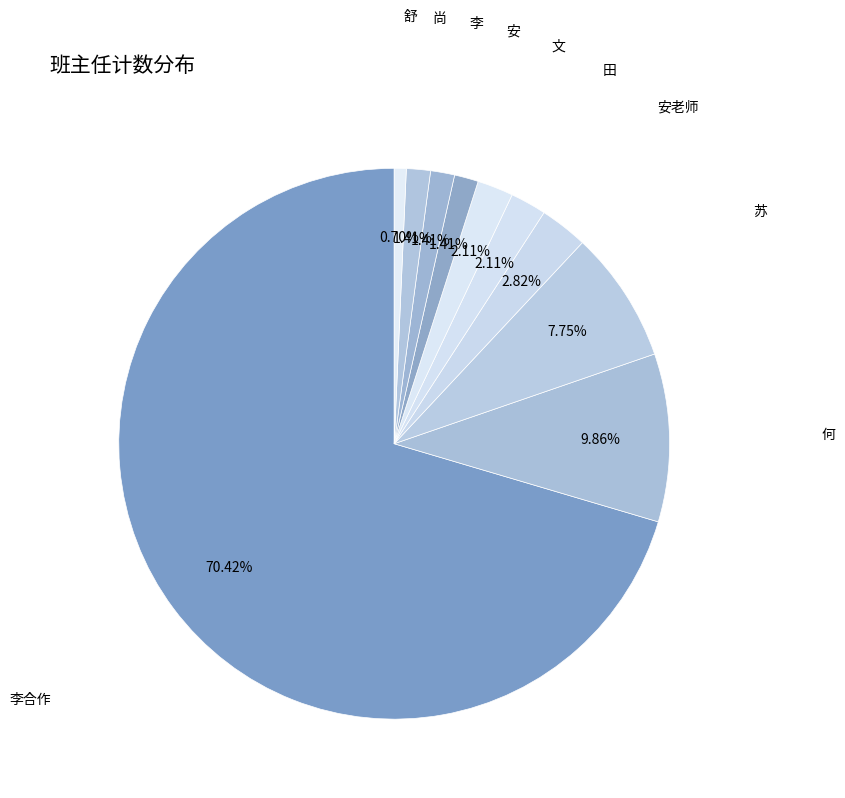

Count the number of slices in the pie.

10